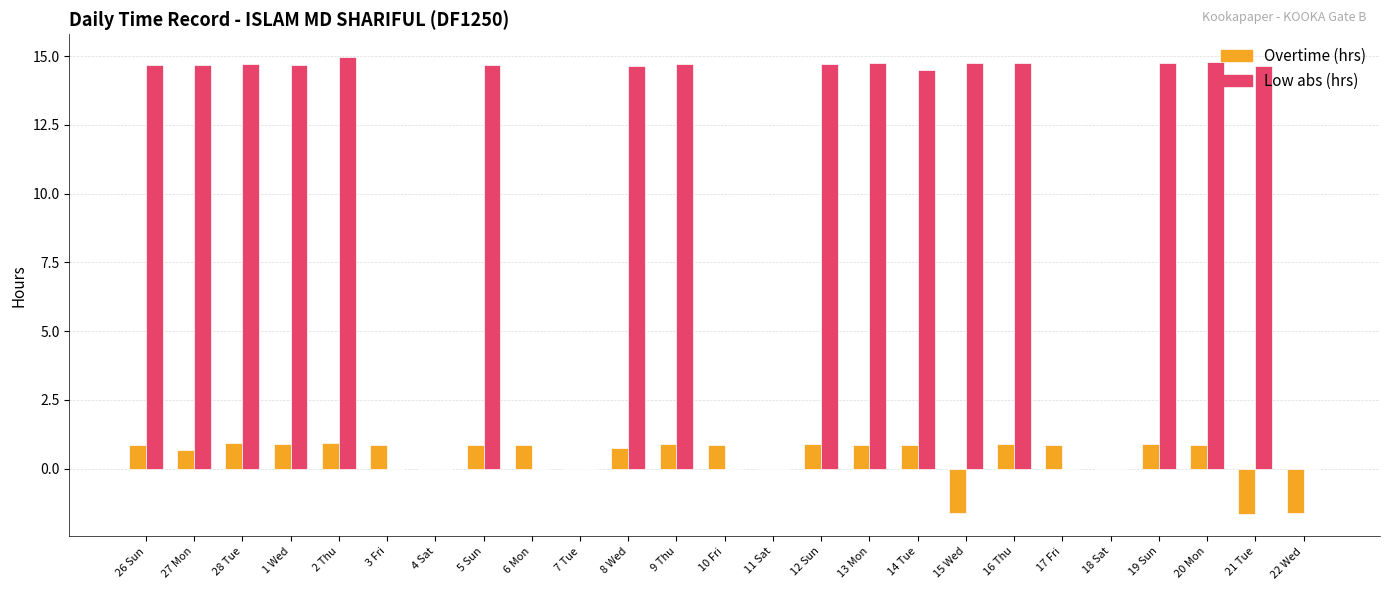

What is the total value across all series at 6 Mon?

0.9